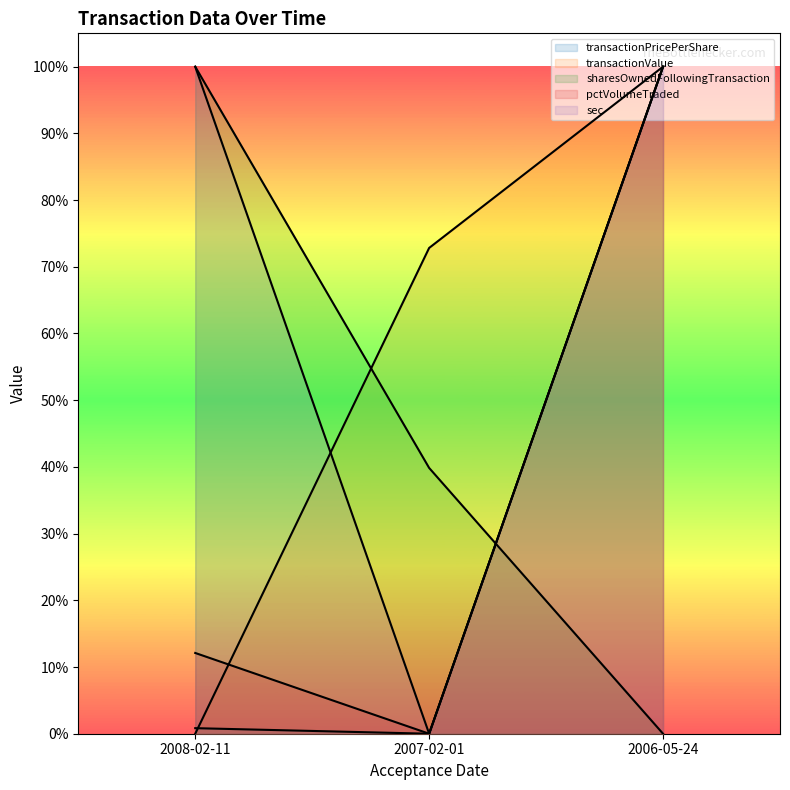

What are all the series names shown in the legend?

transactionPricePerShare, transactionValue, sharesOwnedFollowingTransaction, pctVolumeTraded, sec